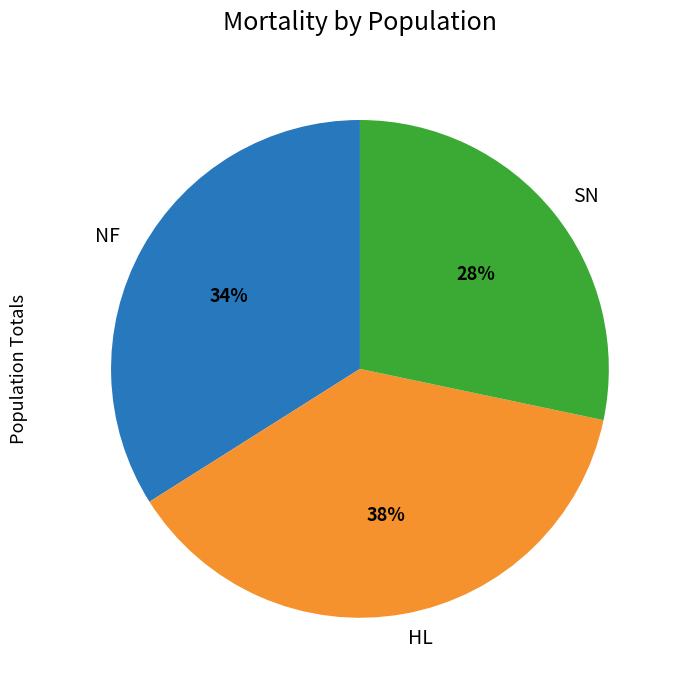

Does HL account for over 50% of the chart?

No